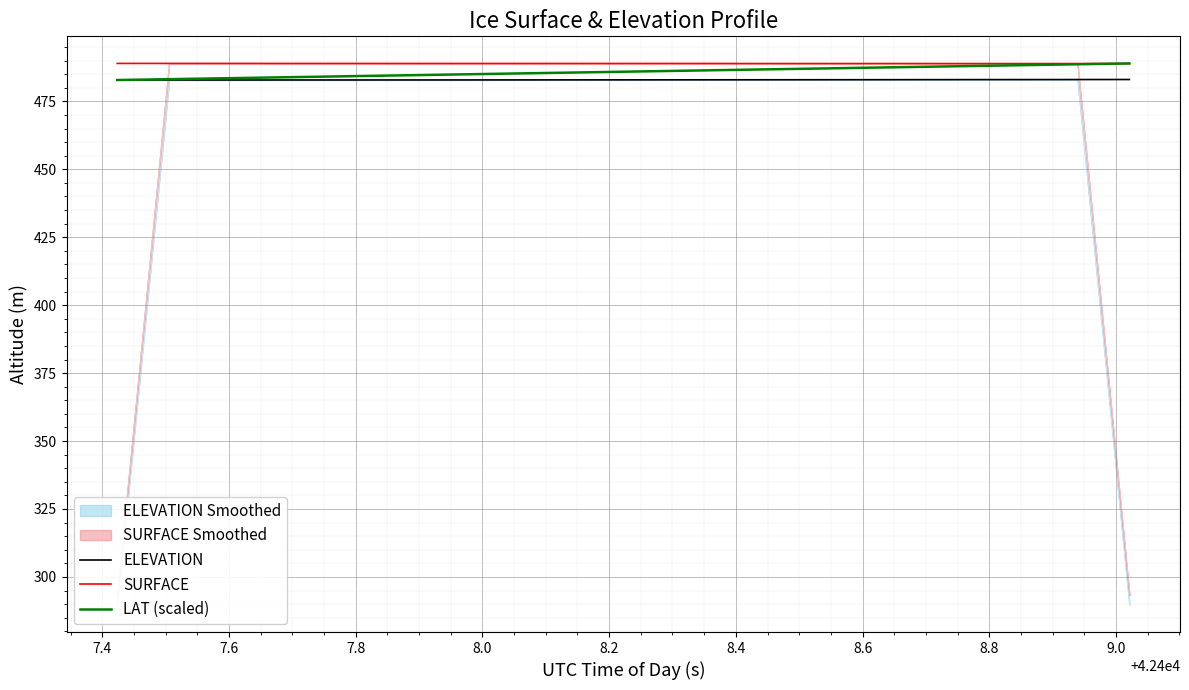

How many lines are shown in the chart?

3